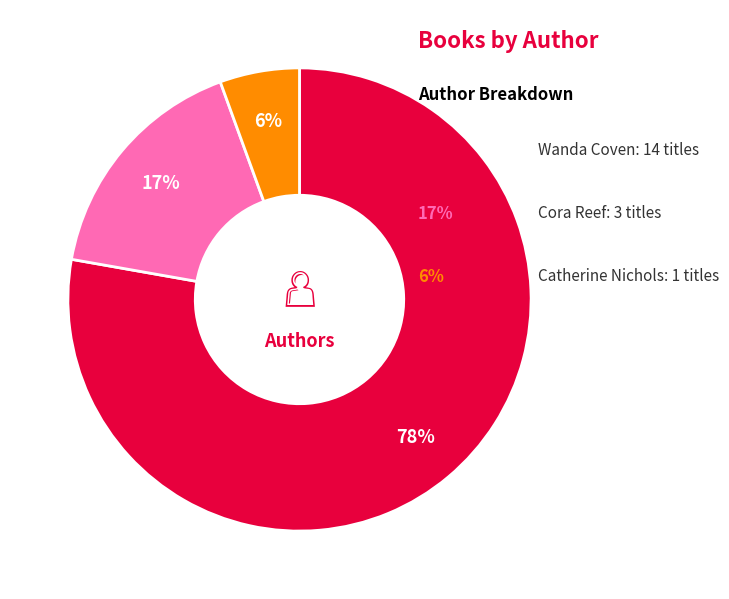

To the nearest percent, what is the average slice percentage?

33%